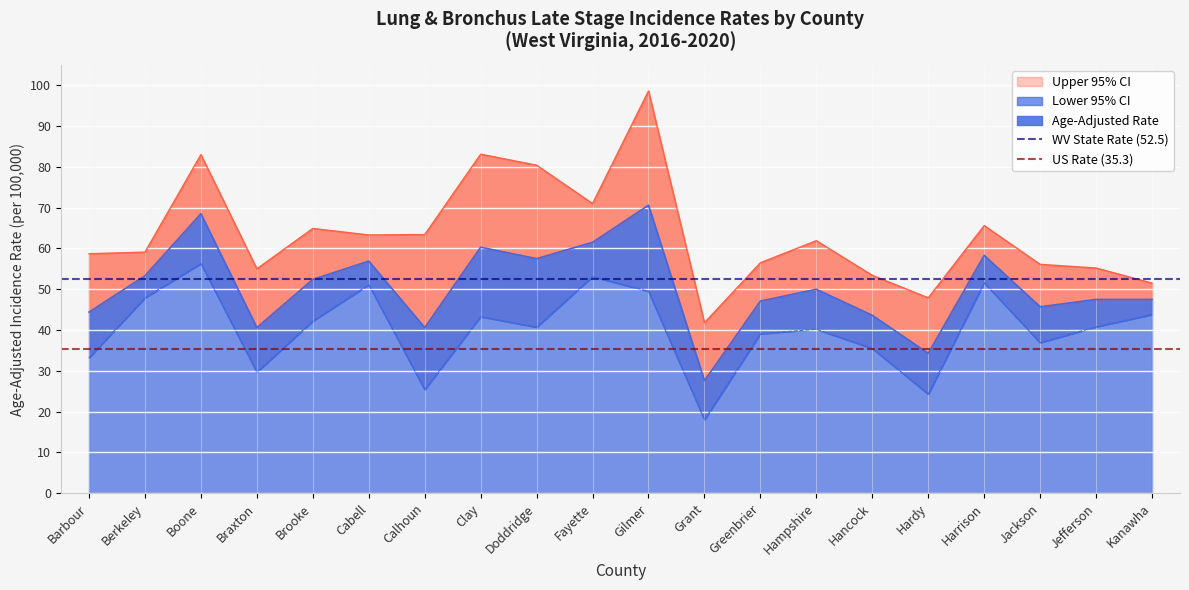

The US Rate (35.3) series shows 16.6 at Berkeley. True or false?

False